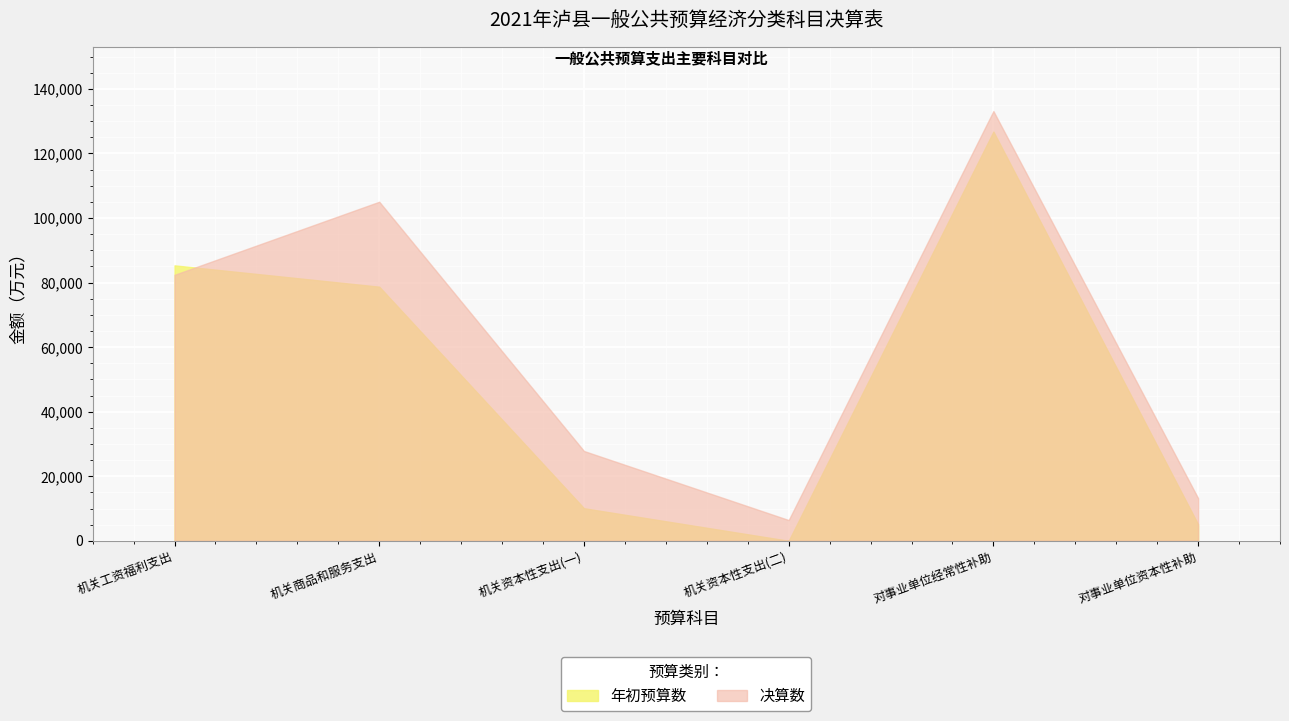

In 决算数, how many points are lower than both neighbors (excluding endpoints)?

1